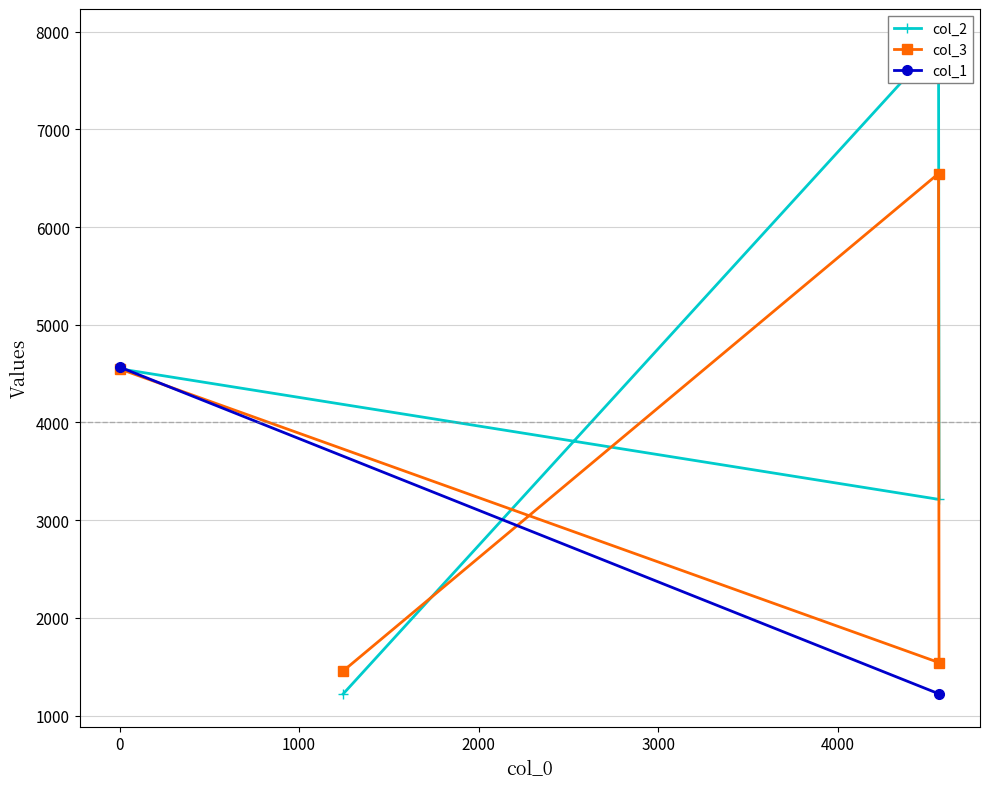

How many points are higher than both their immediate neighbors (excluding endpoints)?

1